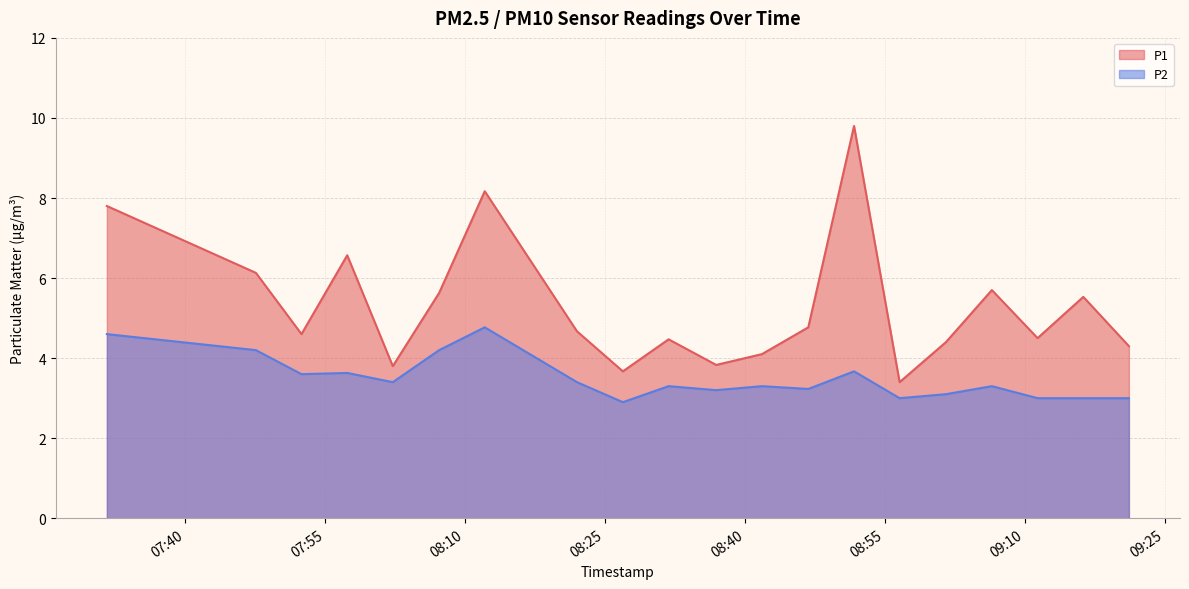

Where does the P1 series first go above 4?

2023-03-12T07:31:38